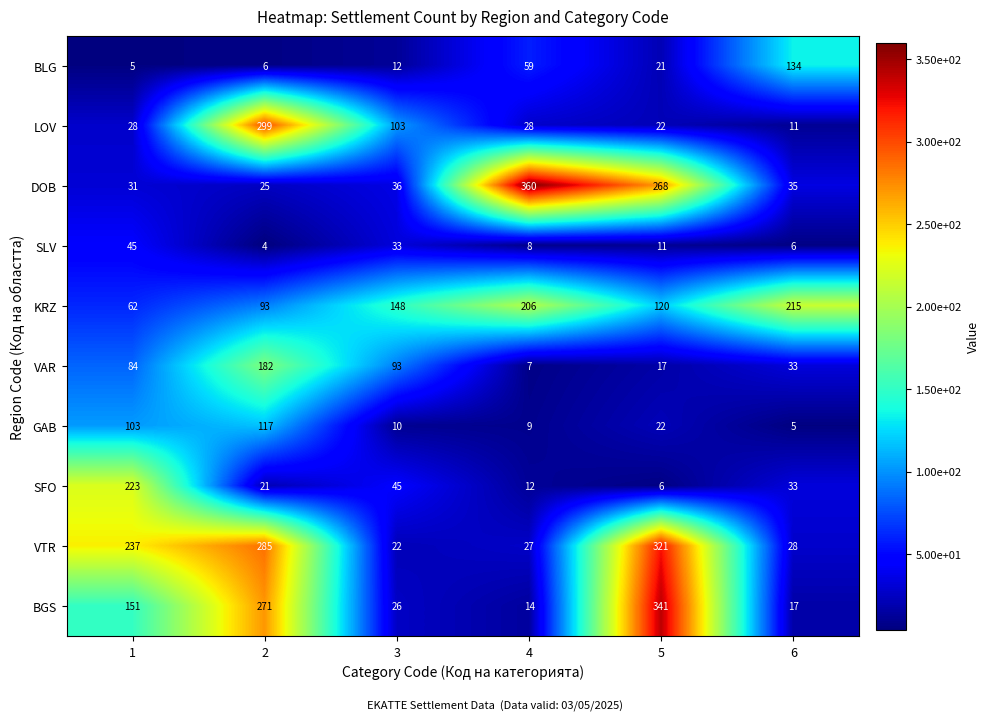

At which category is the sum across all series the highest?

2